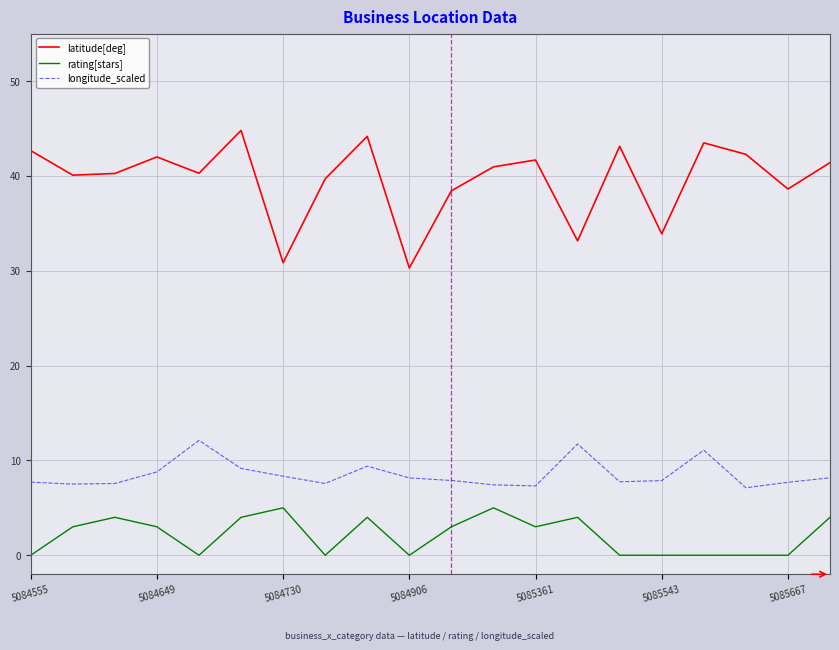

Which series has the largest range (max minus min)?

latitude[deg]